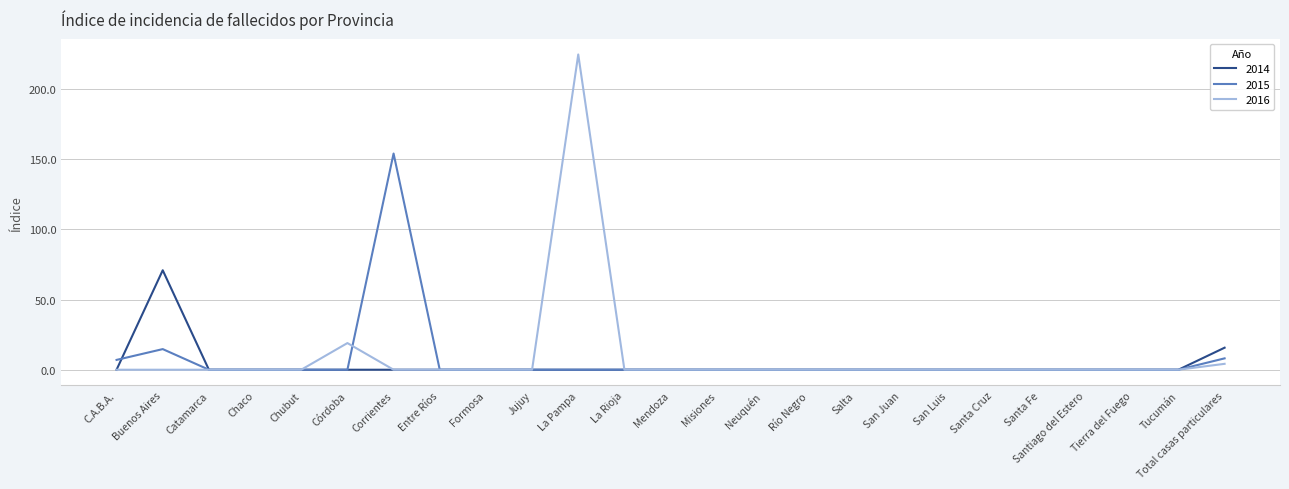

At which label is 2014 closest to 35?

Total casas particulares